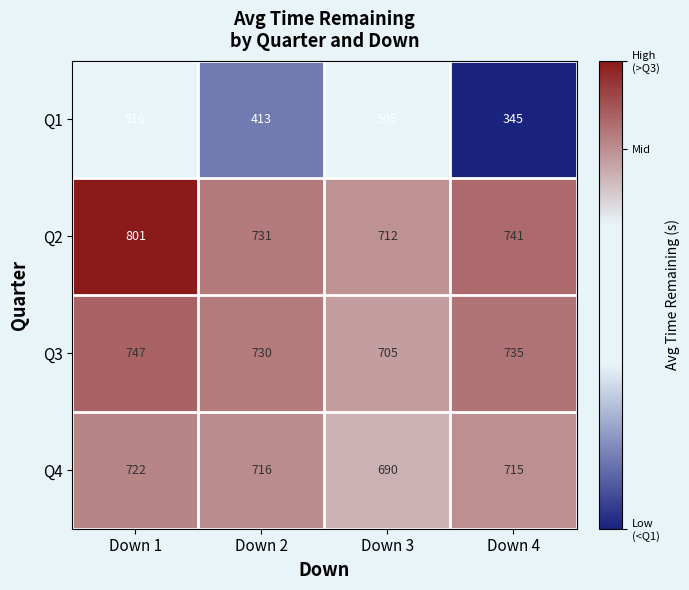

What is the maximum value for Q1?

516